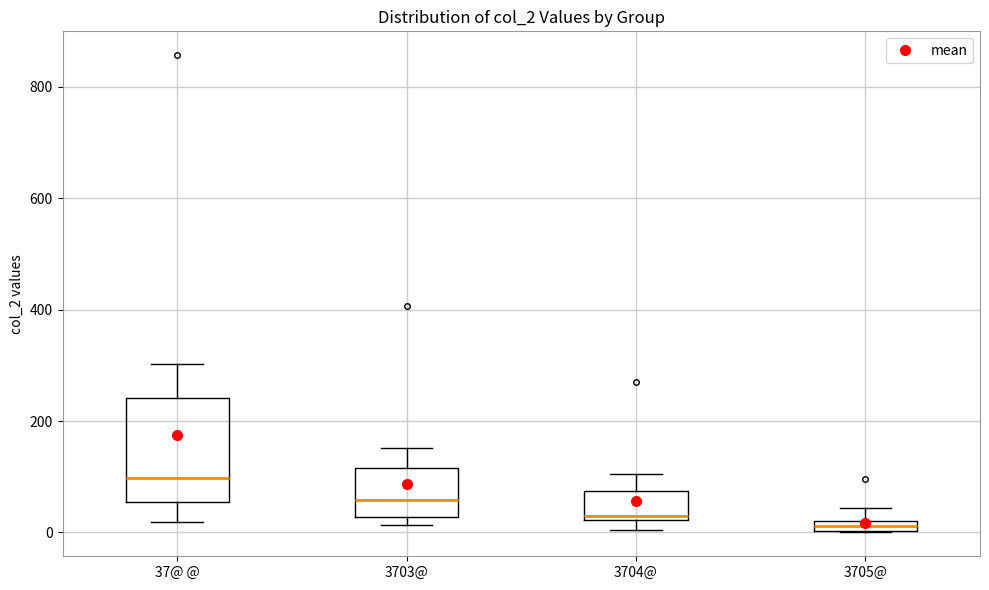

Comparing the boxes themselves (not the whiskers), which one is the tallest?

37@ @